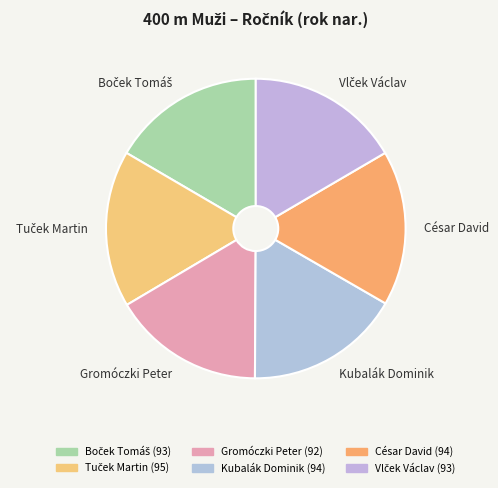

What is the ratio of the value at Kubalák Dominik to the value at César David?

1.0